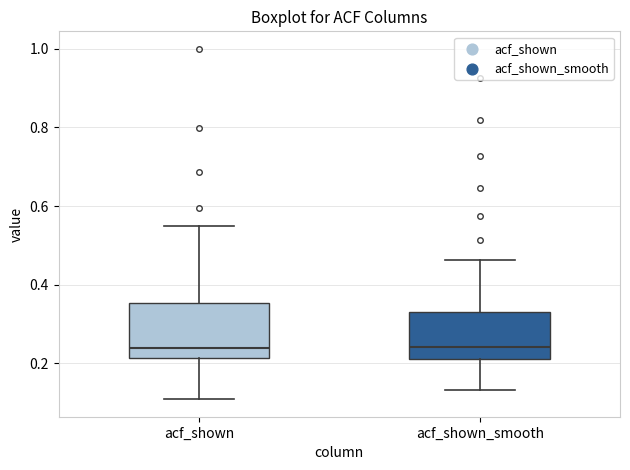

Reading left to right, read every box against the y-axis: the position of its median line, the range the box covers, and the ends of its whiskers. The values are not printed on the chart, so give them approximately, as read against the axis.

acf_shown: median 0.24, box 0.22 to 0.36, whiskers 0.10 to 0.54
acf_shown_smooth: median 0.24, box 0.22 to 0.34, whiskers 0.14 to 0.46